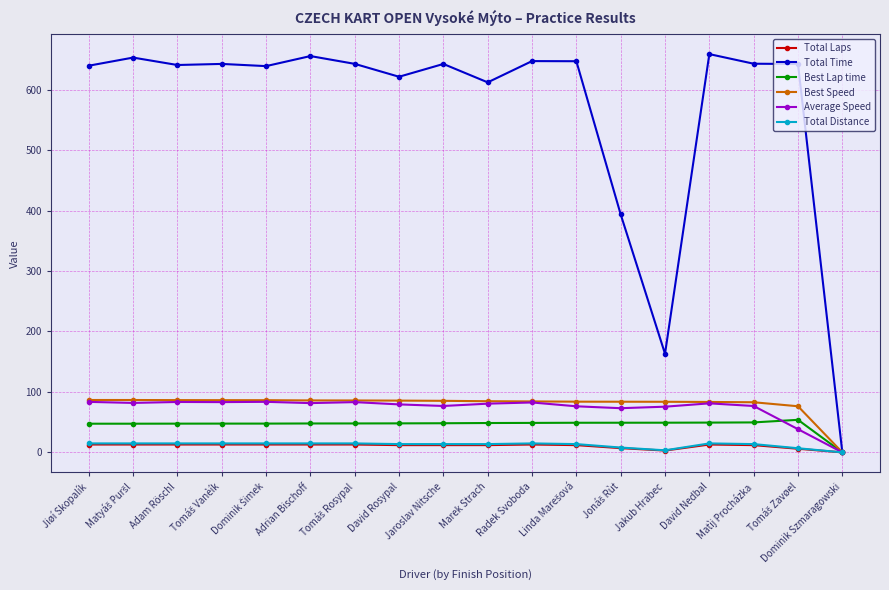

What is the difference between the highest and lowest values at David Rosypal?

609.4